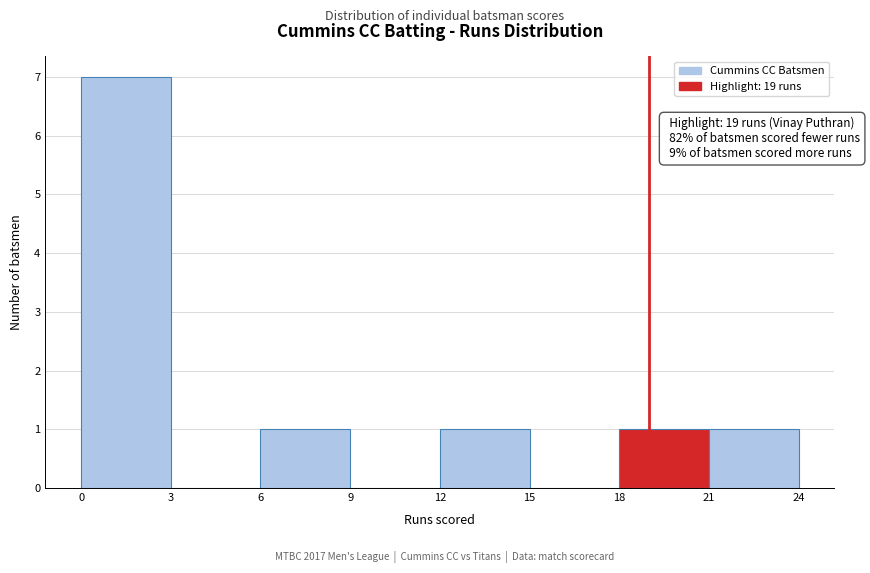

Over which range of the x-axis is the bar tallest?

0 to 3